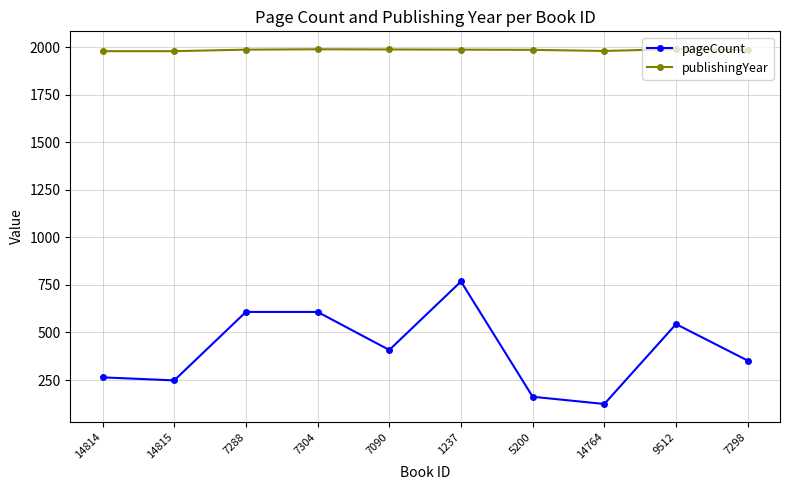

How many data points does each series have?

10